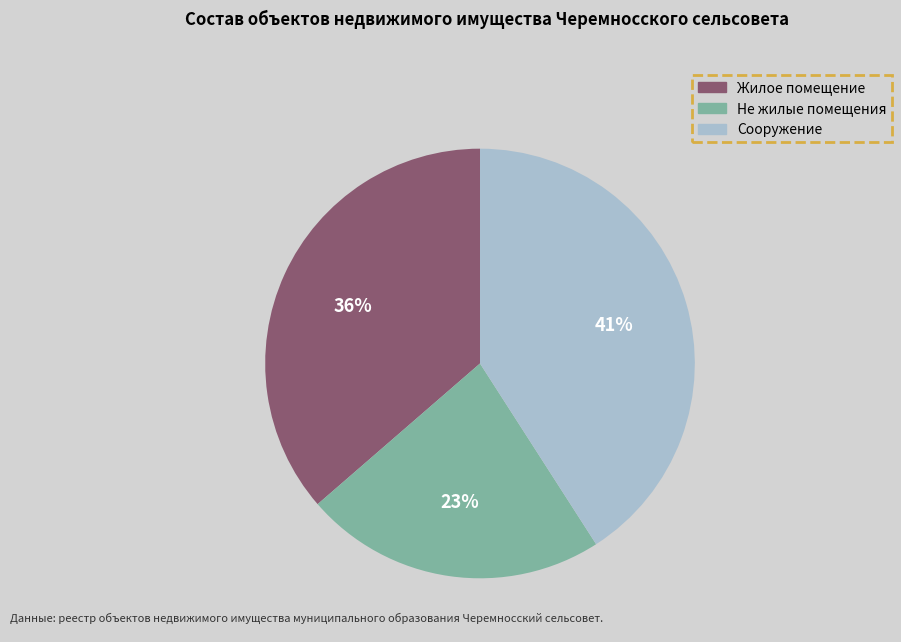

Is there a majority slice in this chart?

No